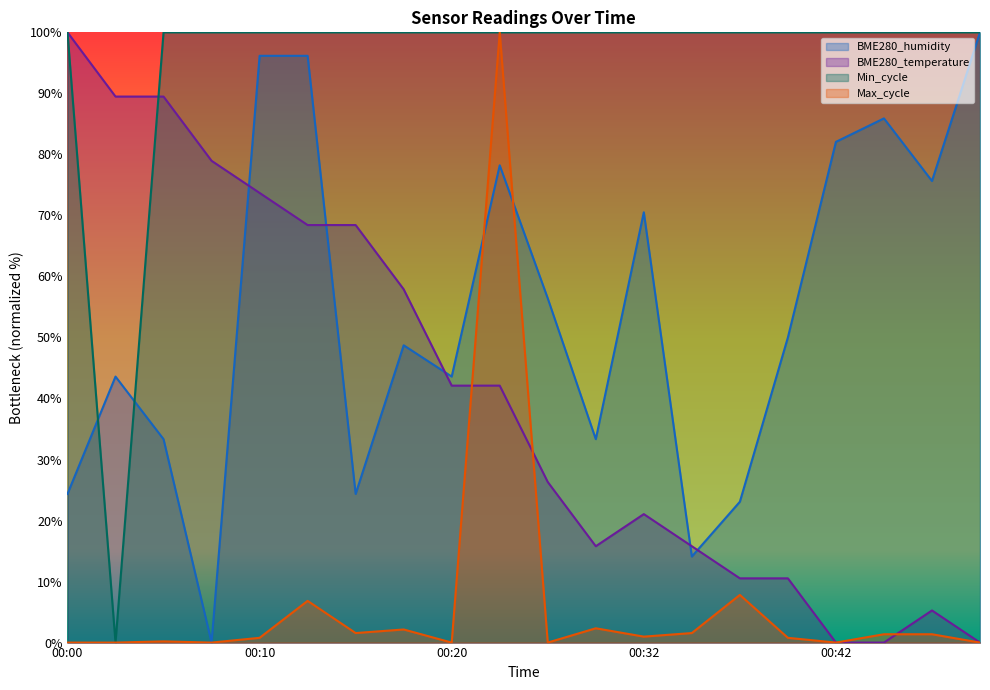

Where do BME280_temperature and BME280_humidity first cross each other?

00:07 and 00:10